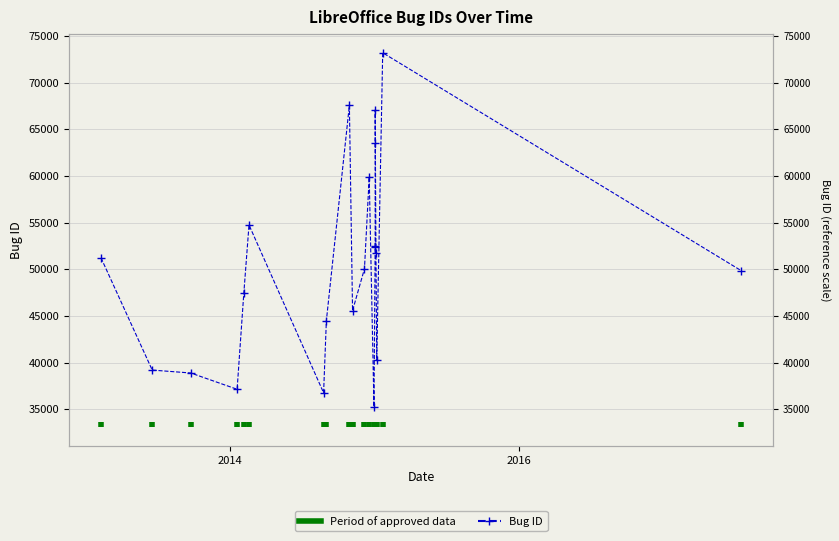

How many data points are above 50057?

10